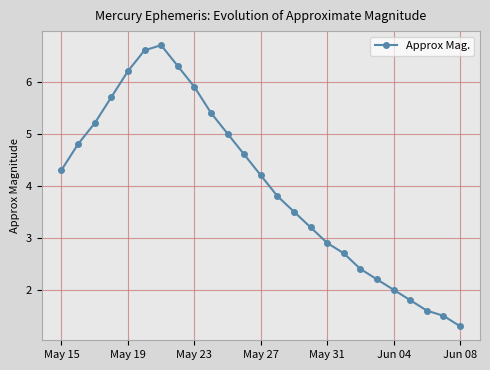

How many lines are shown in the chart?

1